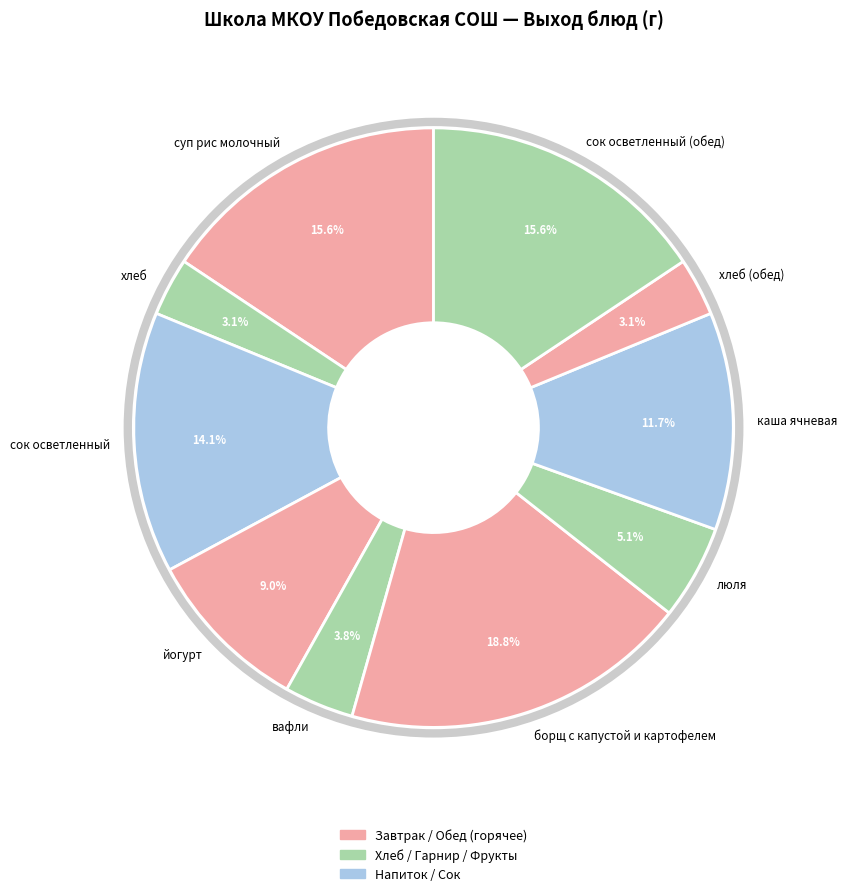

What is the total percentage of каша ячневая and сок осветленный?

25.8%